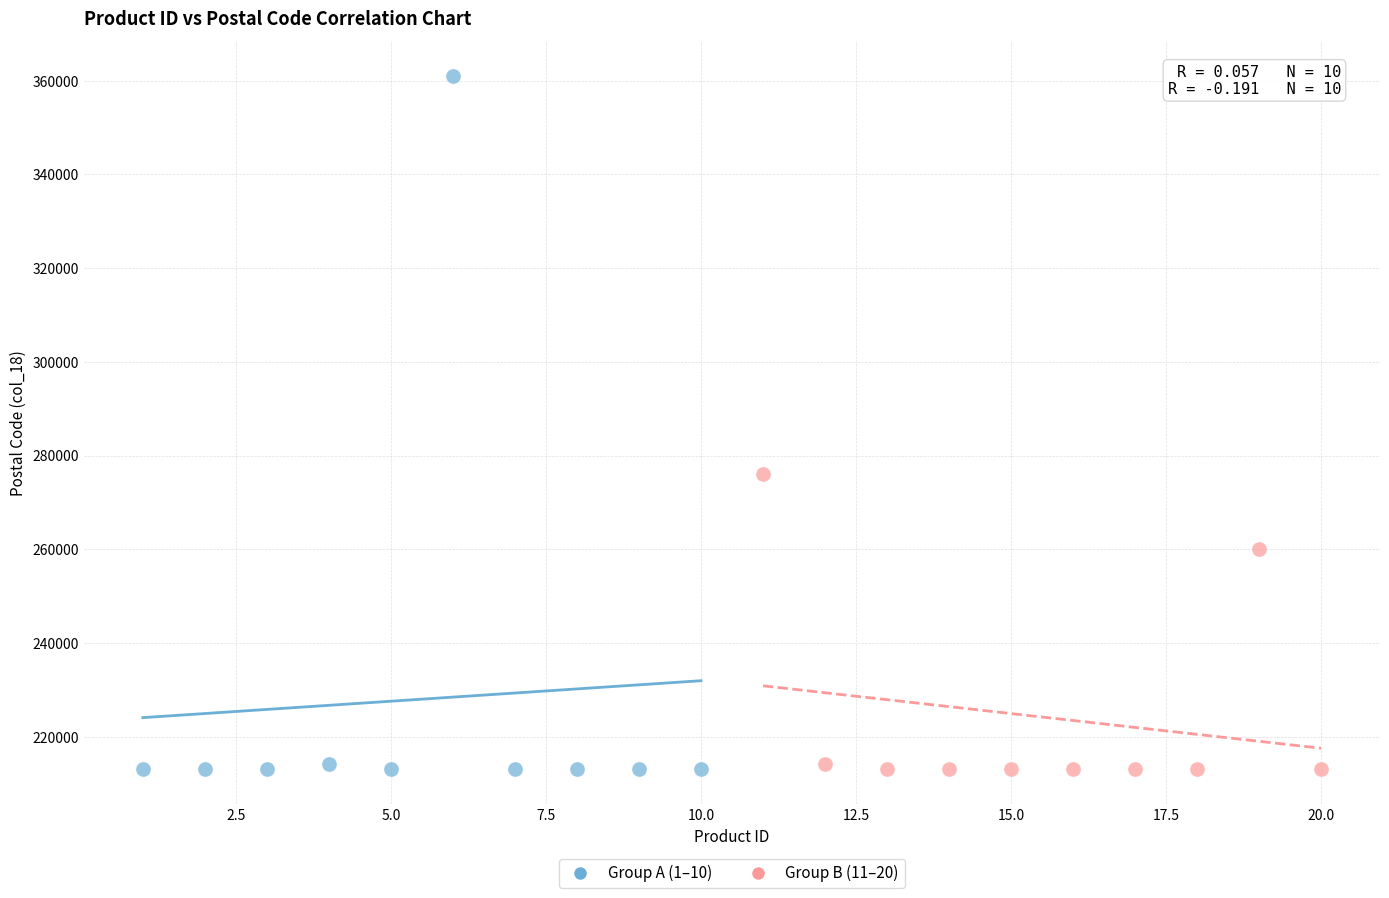

Which series reaches the maximum Y coordinate?

Group A (1–10)